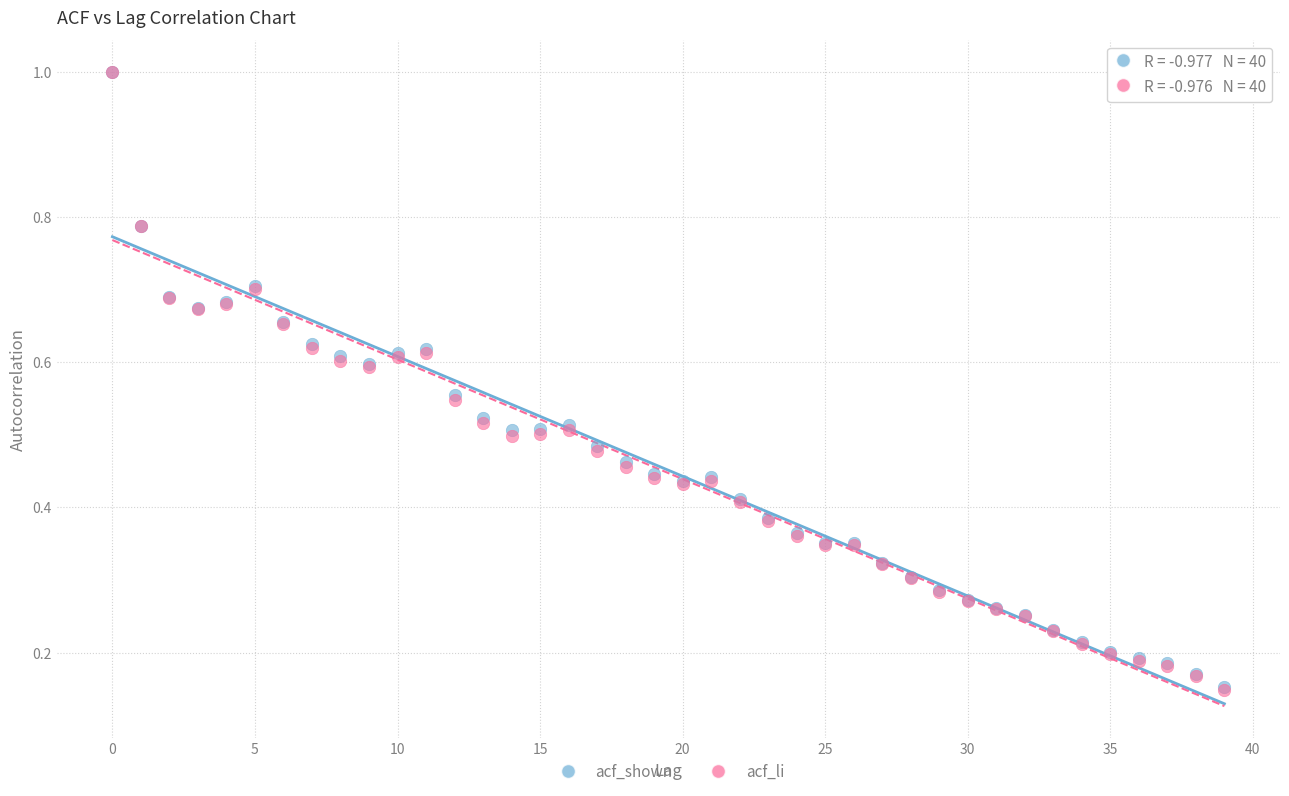

What are all the series names shown in the legend?

acf_shown, acf_li